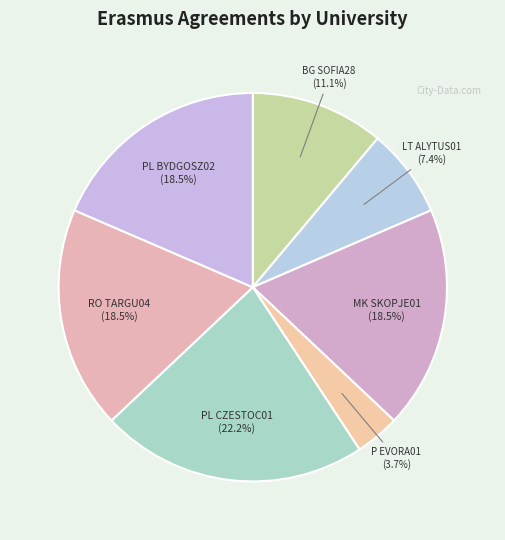

To the nearest percent, what is the average slice percentage?

14%